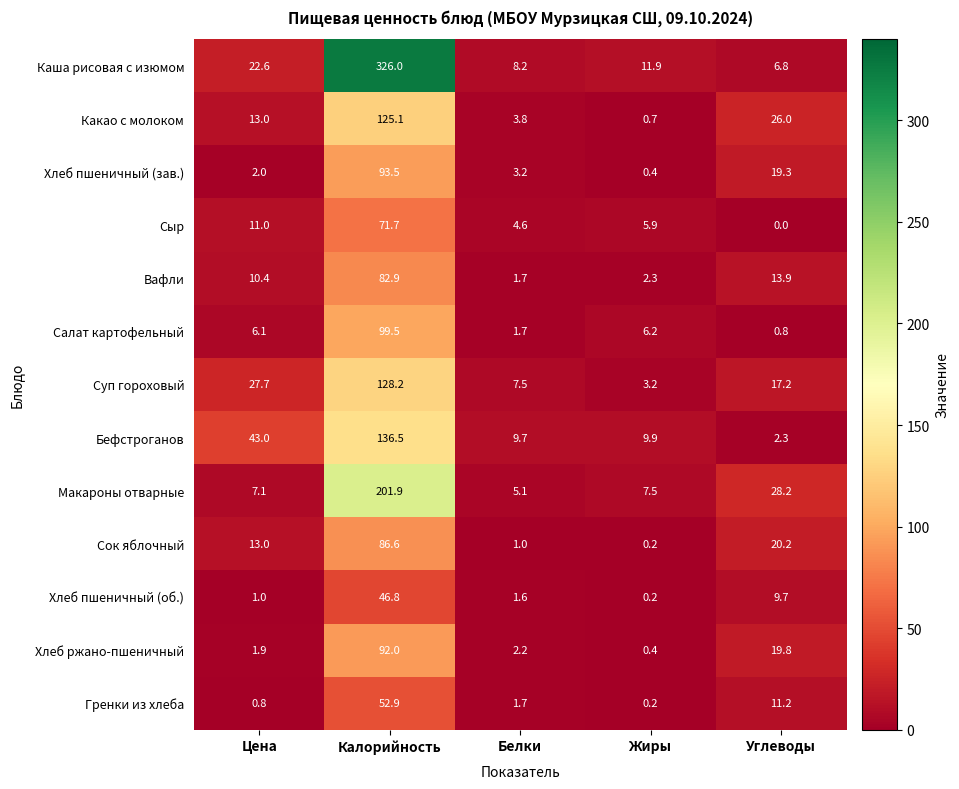

What is the approximate value of Вафли at Жиры?

2.3